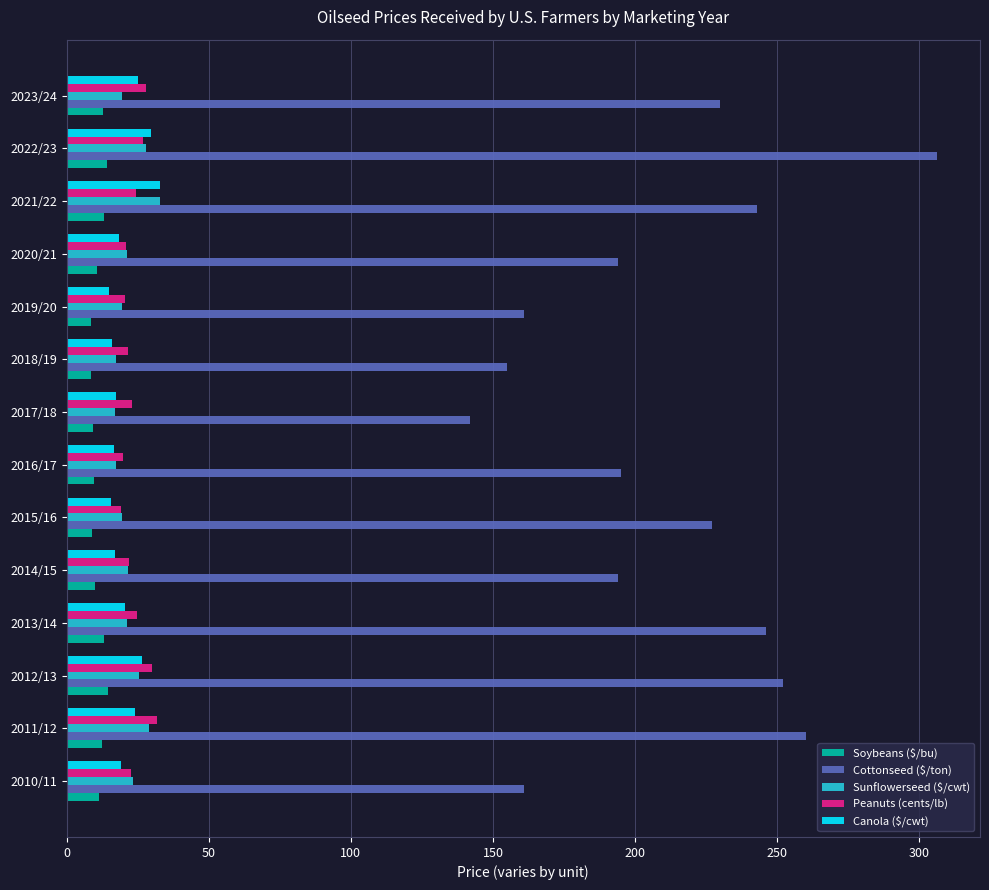

What is the difference between the maximum and minimum values in the Cottonseed ($/ton) series?

164.0